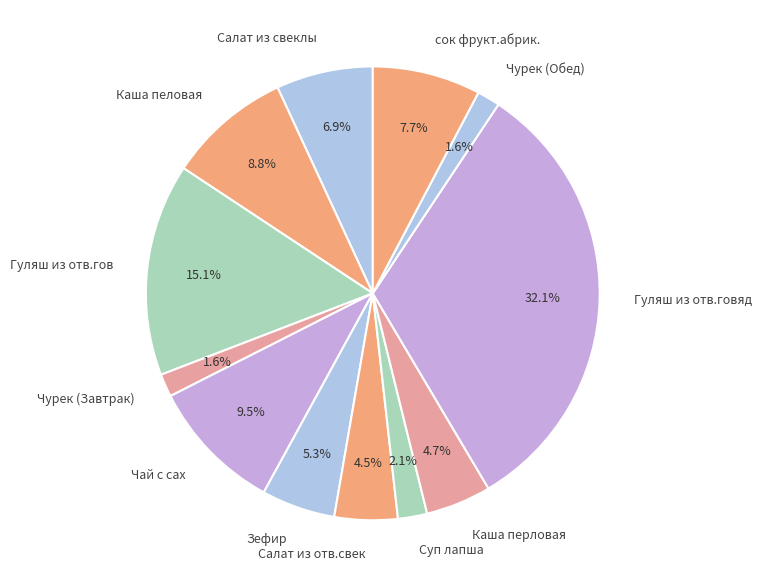

Do Чурек (Завтрак) and сок фрукт.абрик. together represent more than half of the pie?

No